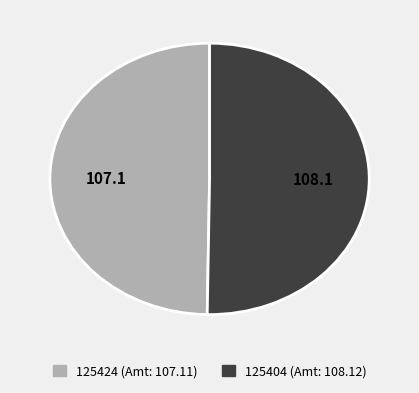

Combined, do 125404 (Amt: 108.12) and 125424 (Amt: 107.11) account for over 50%?

Yes